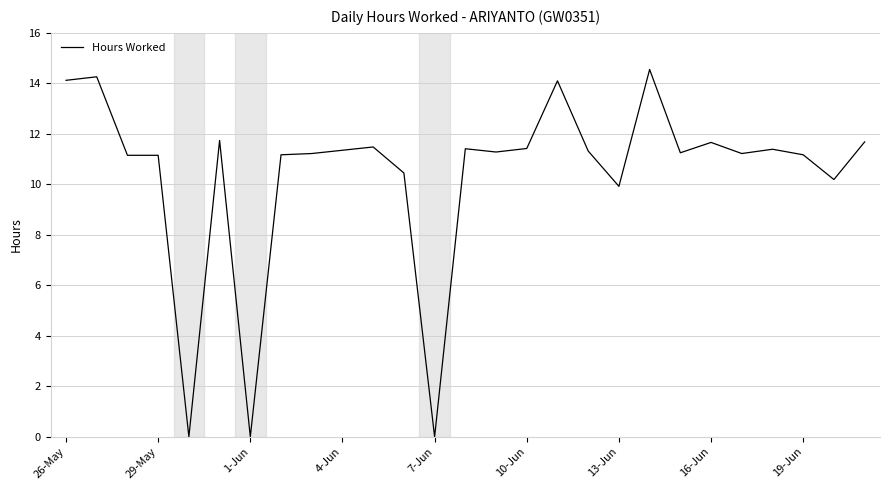

How many lines are shown in the chart?

1